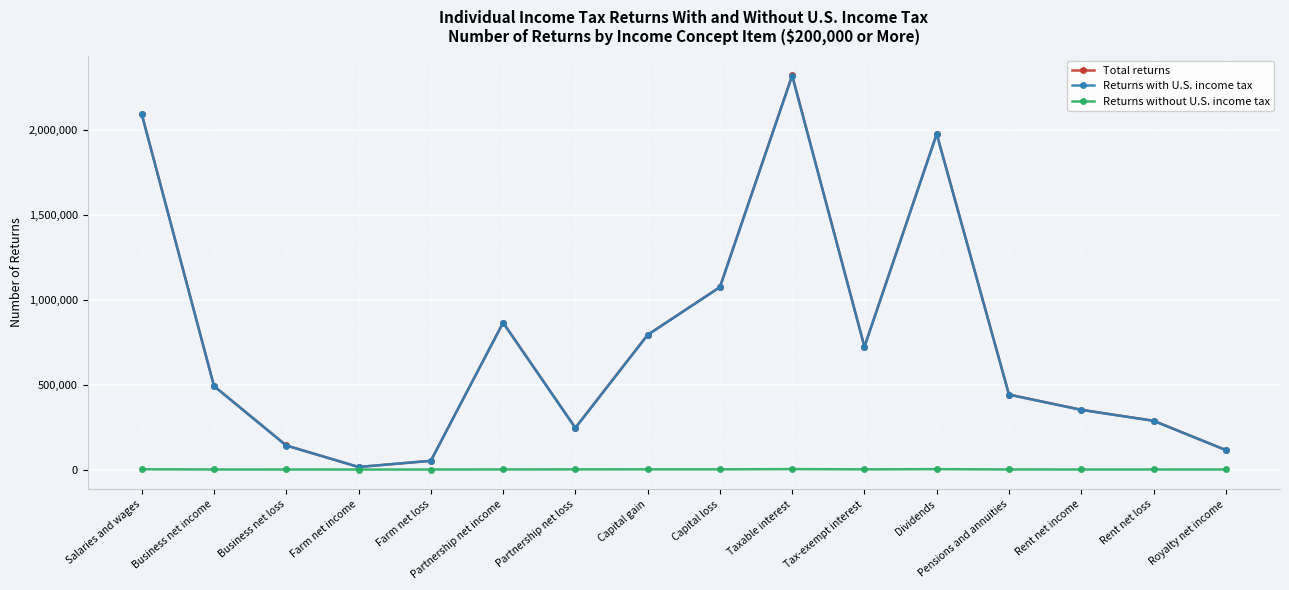

How many interior local valleys does the Returns with U.S. income tax series have?

3